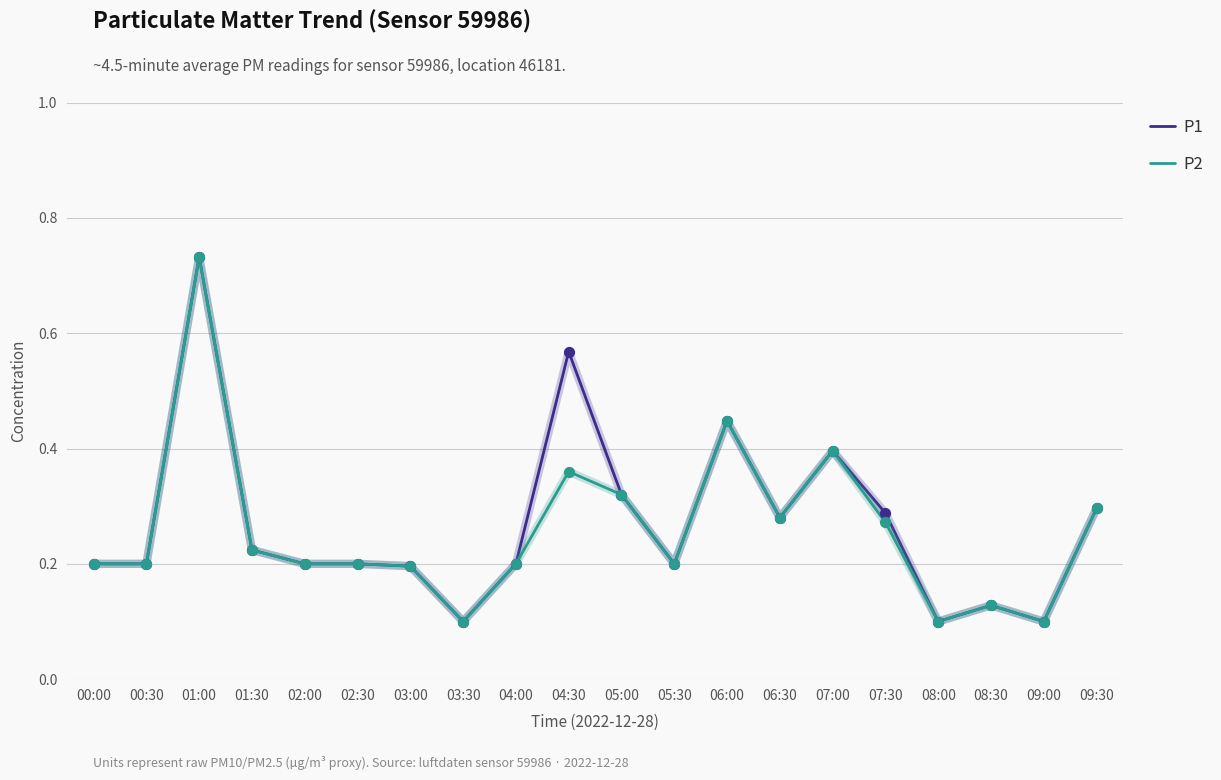

At which category is the sum across all series the highest?

01:00